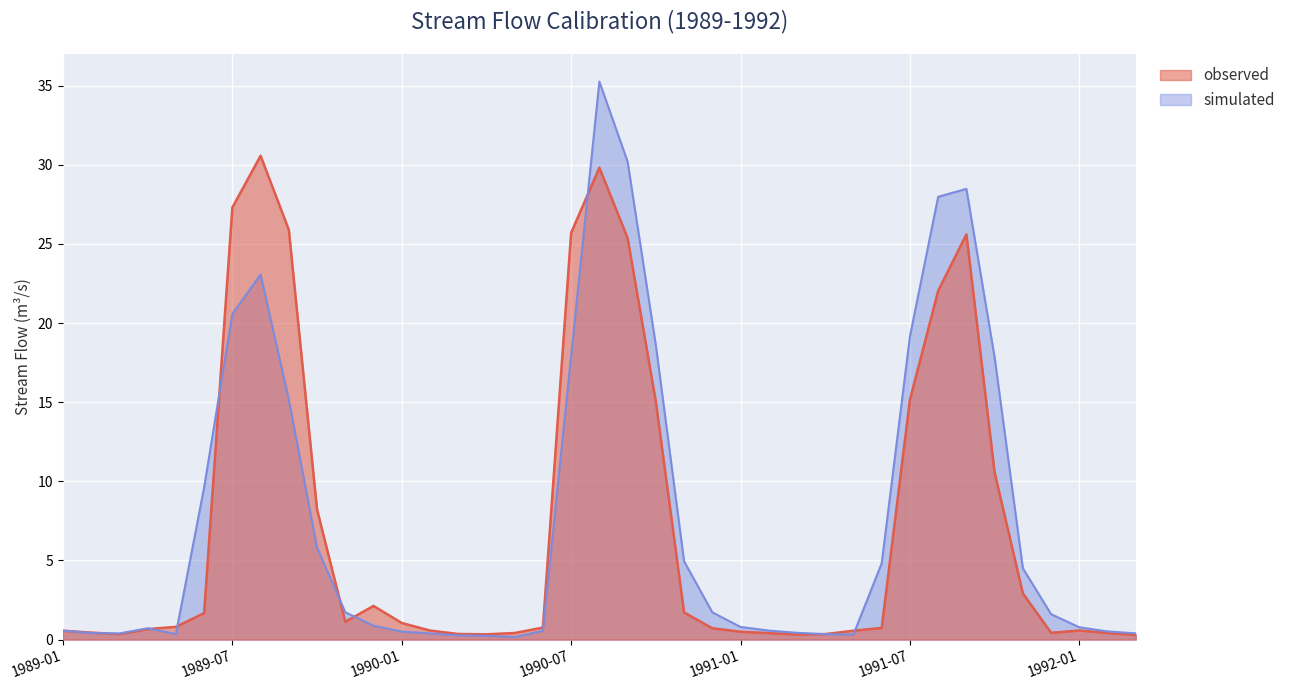

In observed, how many points are higher than both neighbors (excluding endpoints)?

5